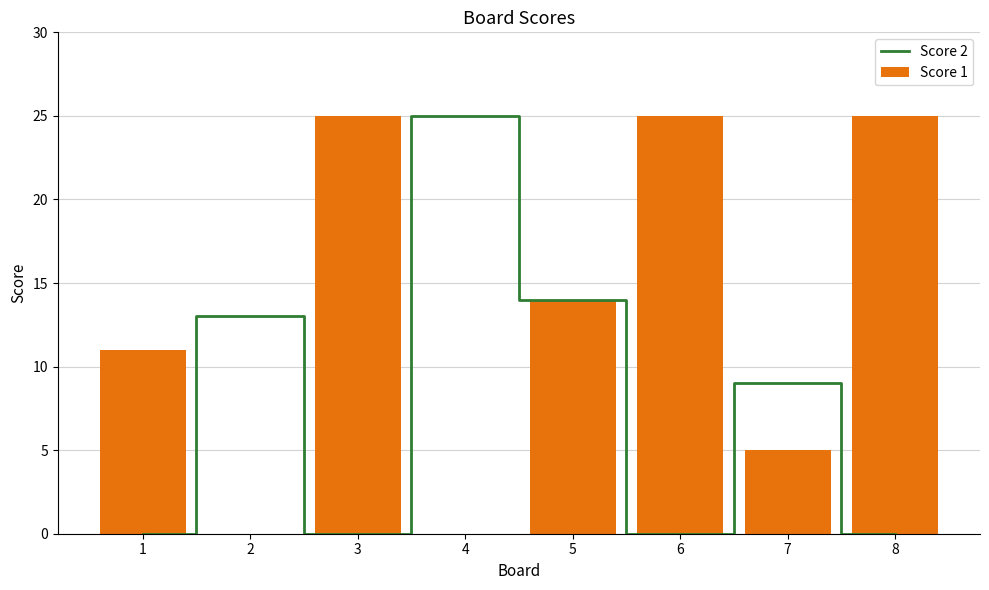

How many bars are there in total?

16